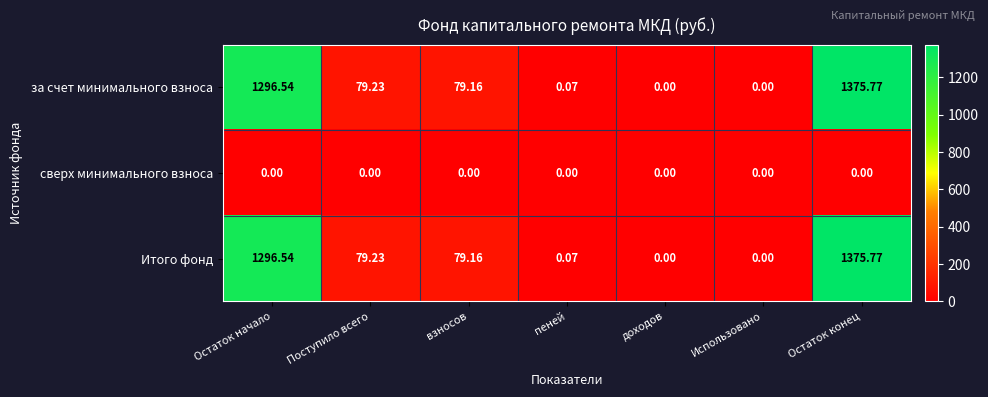

How many data points does each series have?

7